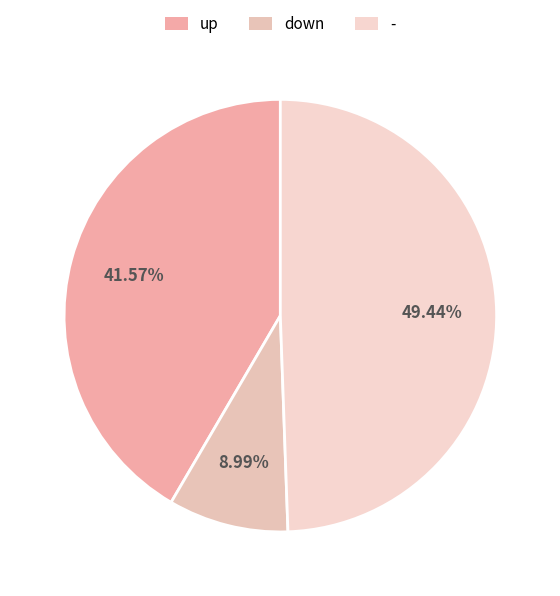

To the nearest percent, what is the average slice percentage?

33%